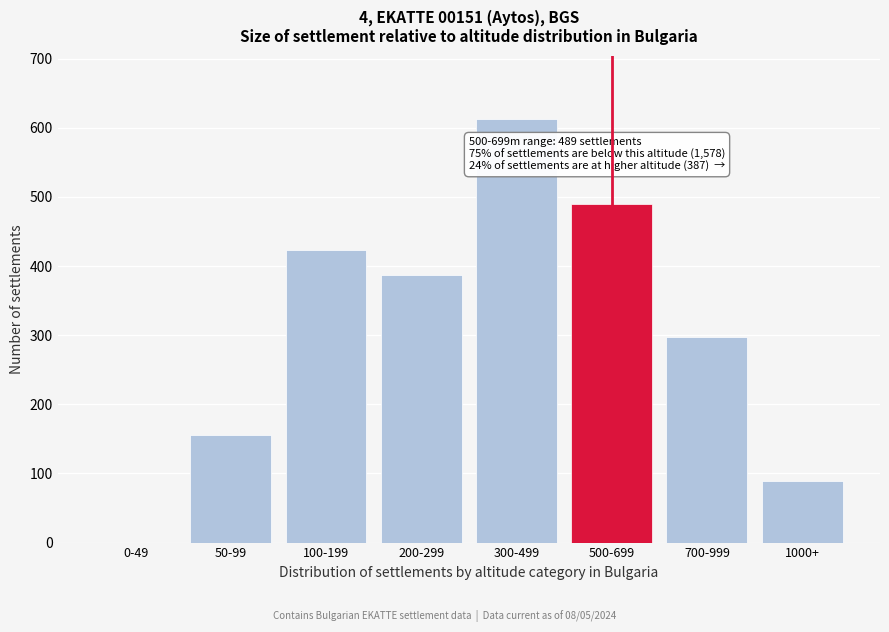

Reading left to right, extract all data points from this chart.

0-49=0	50-99=156	100-199=423	200-299=387	300-499=612	500-699=489	700-999=298	1000+=89